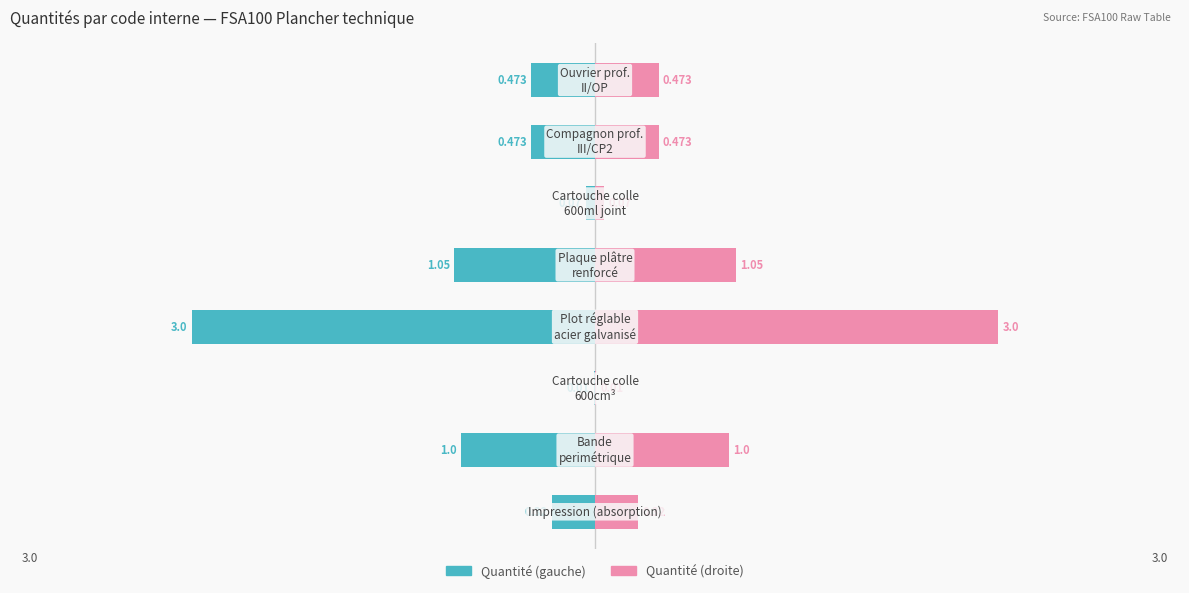

What is the difference between the second highest and second lowest values in the Quantité (mirrored) series?

1.0